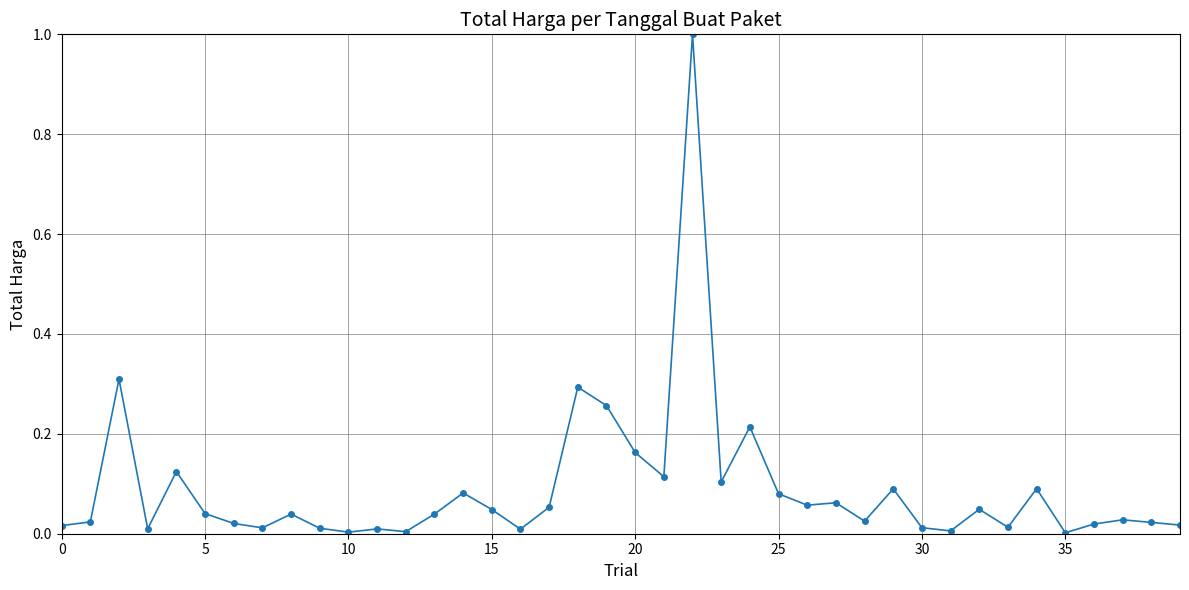

What is the value of the 23rd point from the left?

1.0